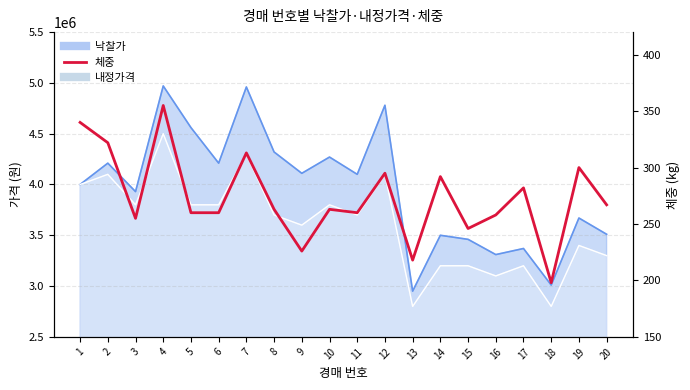

How many values exceed 263?

9